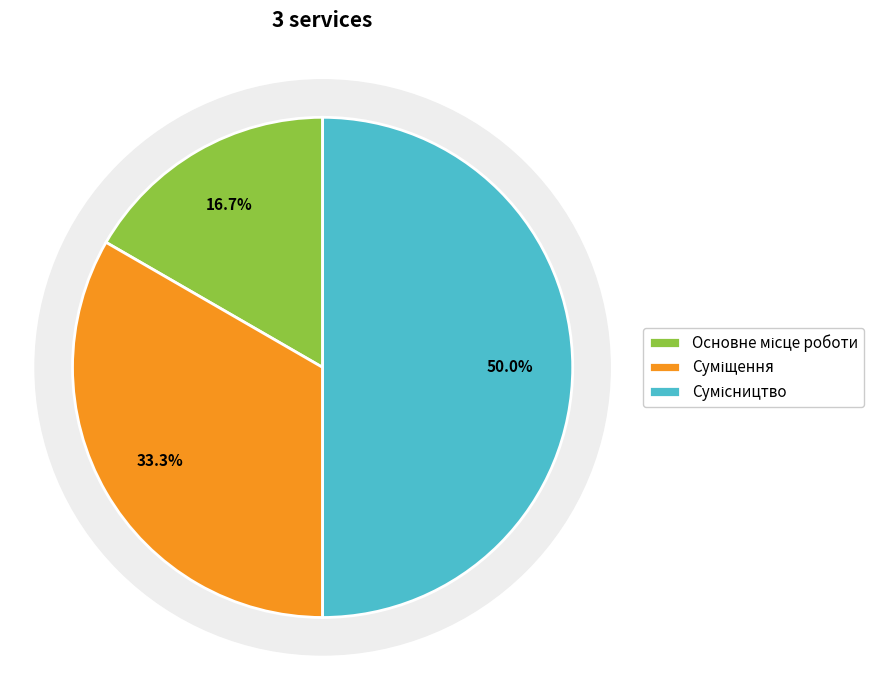

Which slice is the smallest?

Основне місце роботи